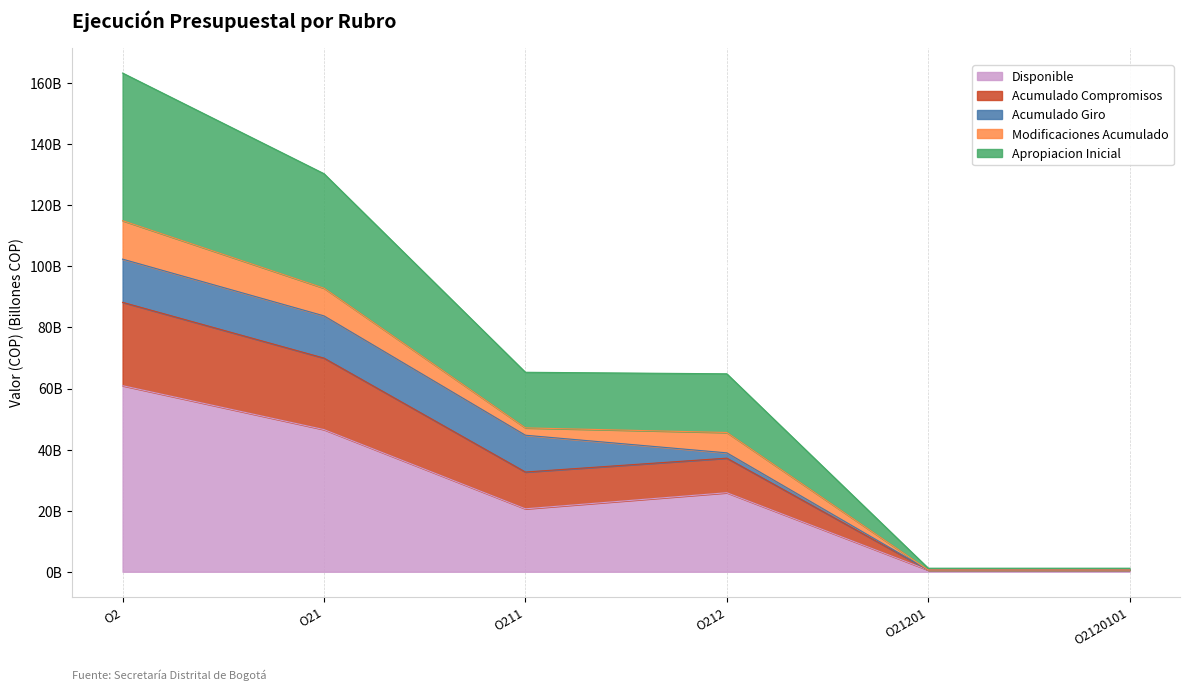

At which category is the sum across all series the highest?

O2